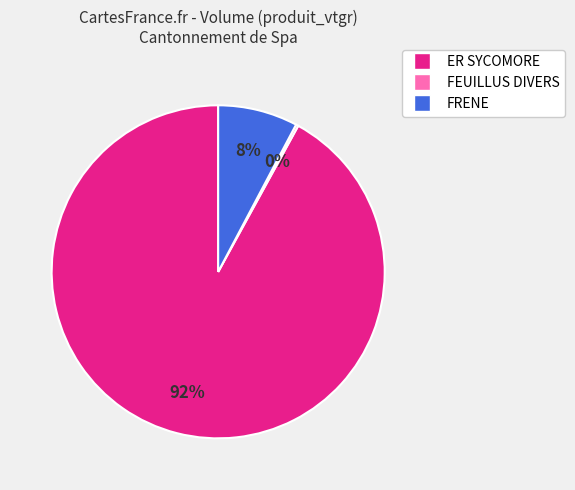

The FRENE slice represents 8% of the pie. True or false?

True